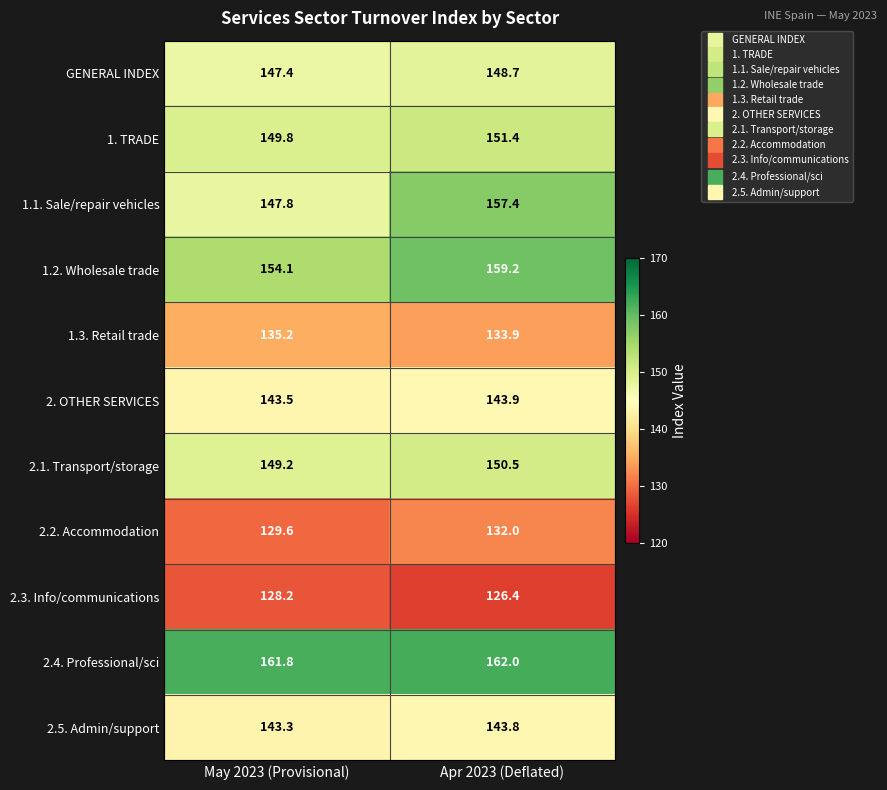

What is the difference between the maximum and minimum values in the 2.3. Info/communications series?

1.8